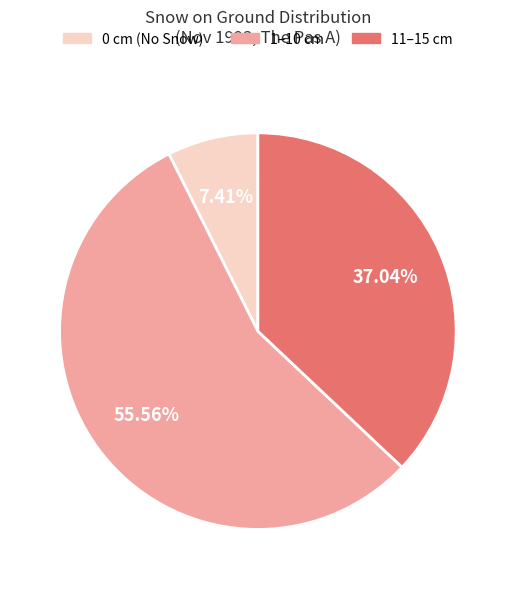

Do 0 cm (No Snow) and 11–15 cm together represent more than half of the pie?

No